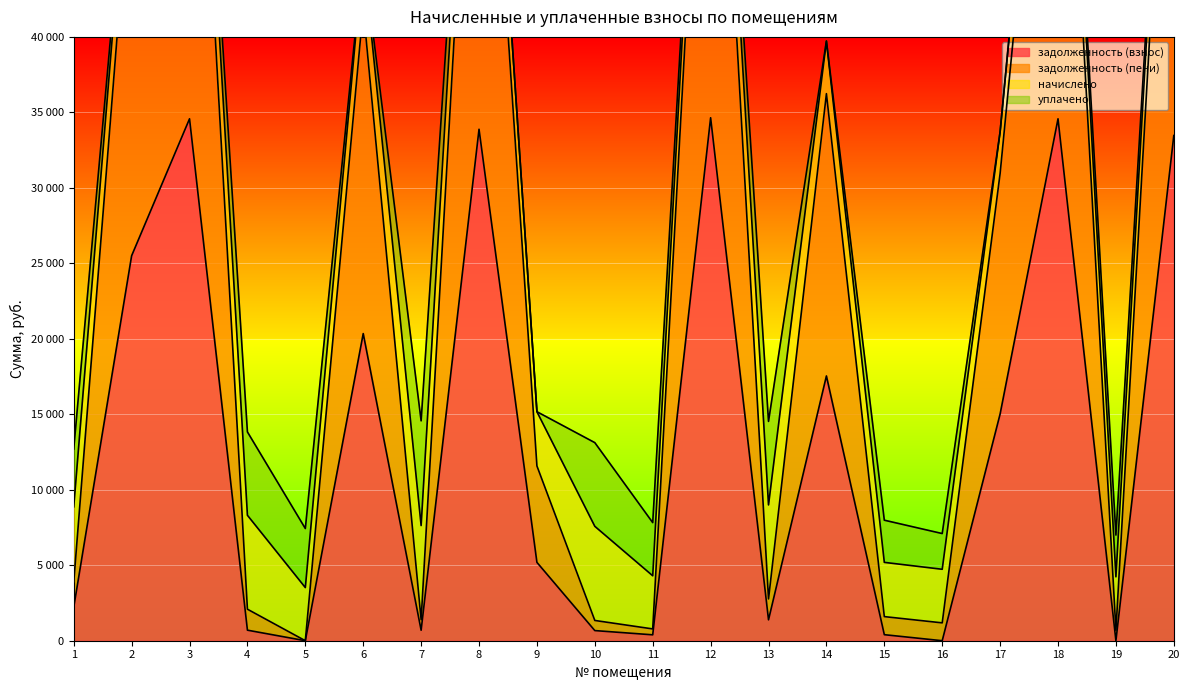

True or false: задолженность (пени) and задолженность (взнос) cross at least once.

False